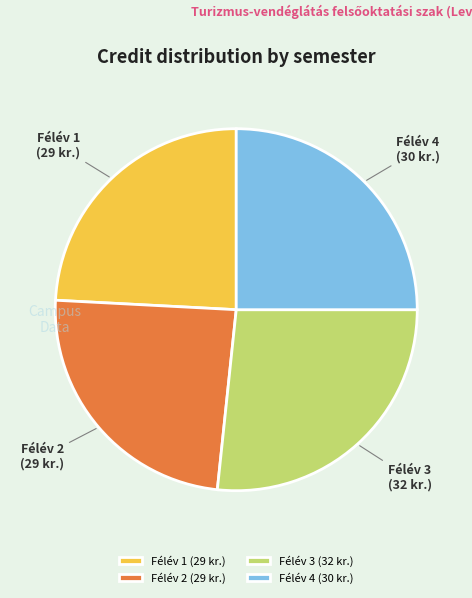

Combined, do Félév 2 (29 kr.) and Félév 3 (32 kr.) account for over 50%?

Yes